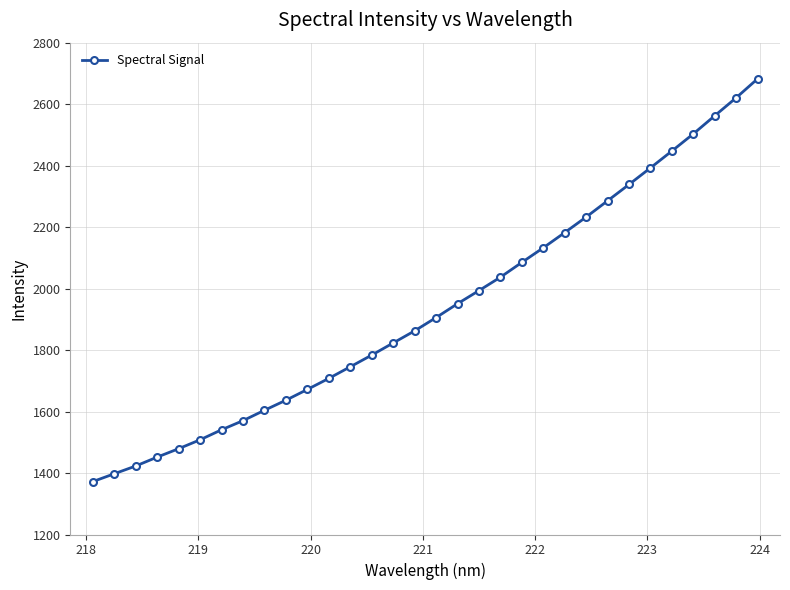

What is the greatest value displayed?

2682.4